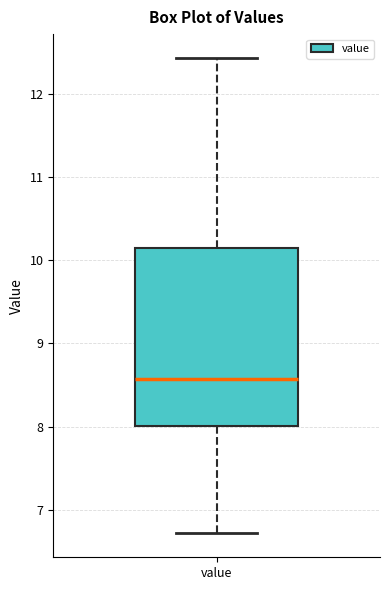

Read this box plot against the y-axis: the position of the median line, the range covered by the box, and the ends of both whiskers. The values are not printed on the chart, so give them approximately, as read against the axis.

median 8.6, box 8.0 to 10.1, whiskers 6.7 to 12.4